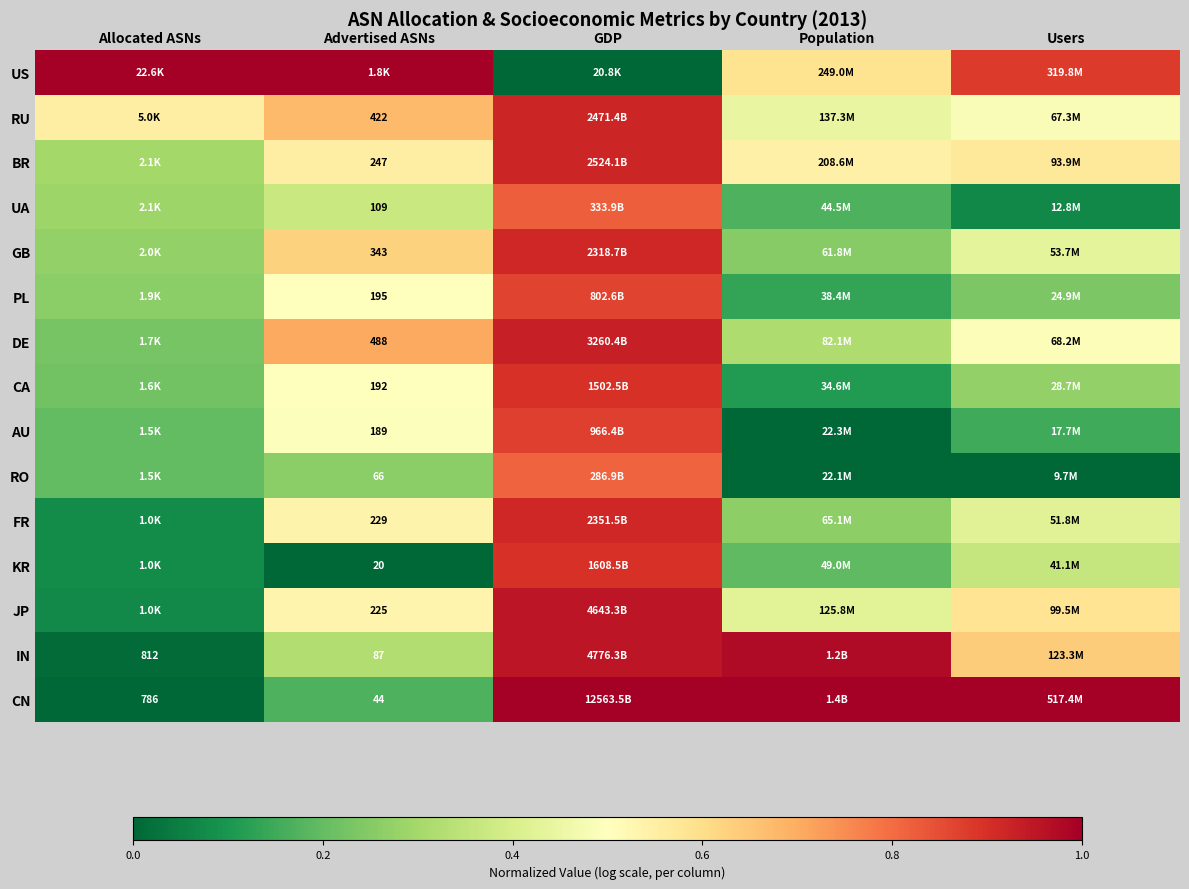

The value of JP at Advertised ASNs is 0.9. True or false?

False